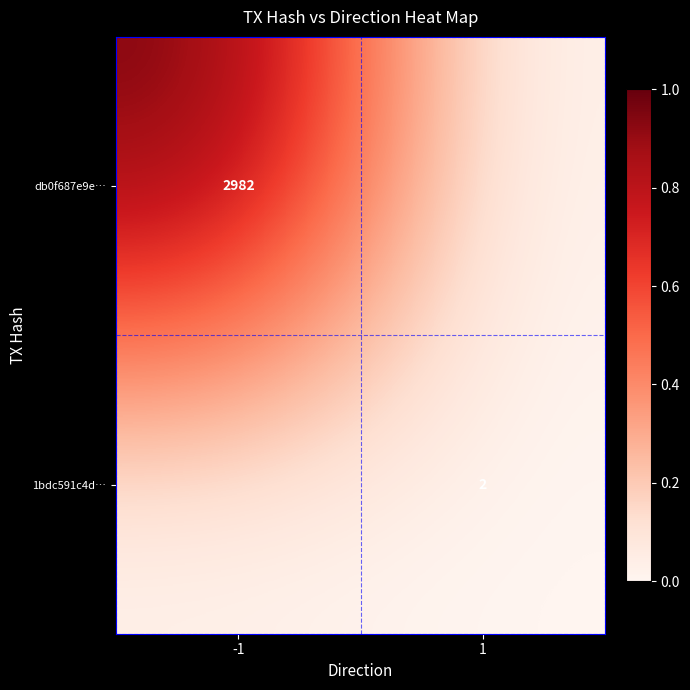

True or false: db0f687e9e… has a value of 2982 at -1.

True